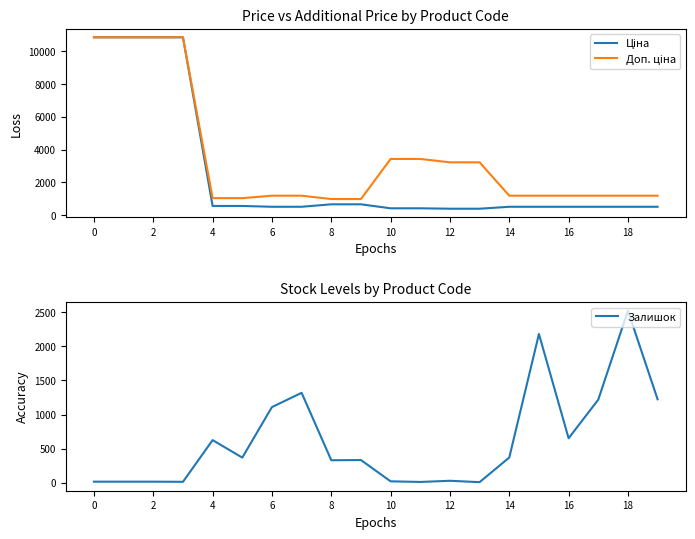

What is the highest value of the Залишок series?

2522